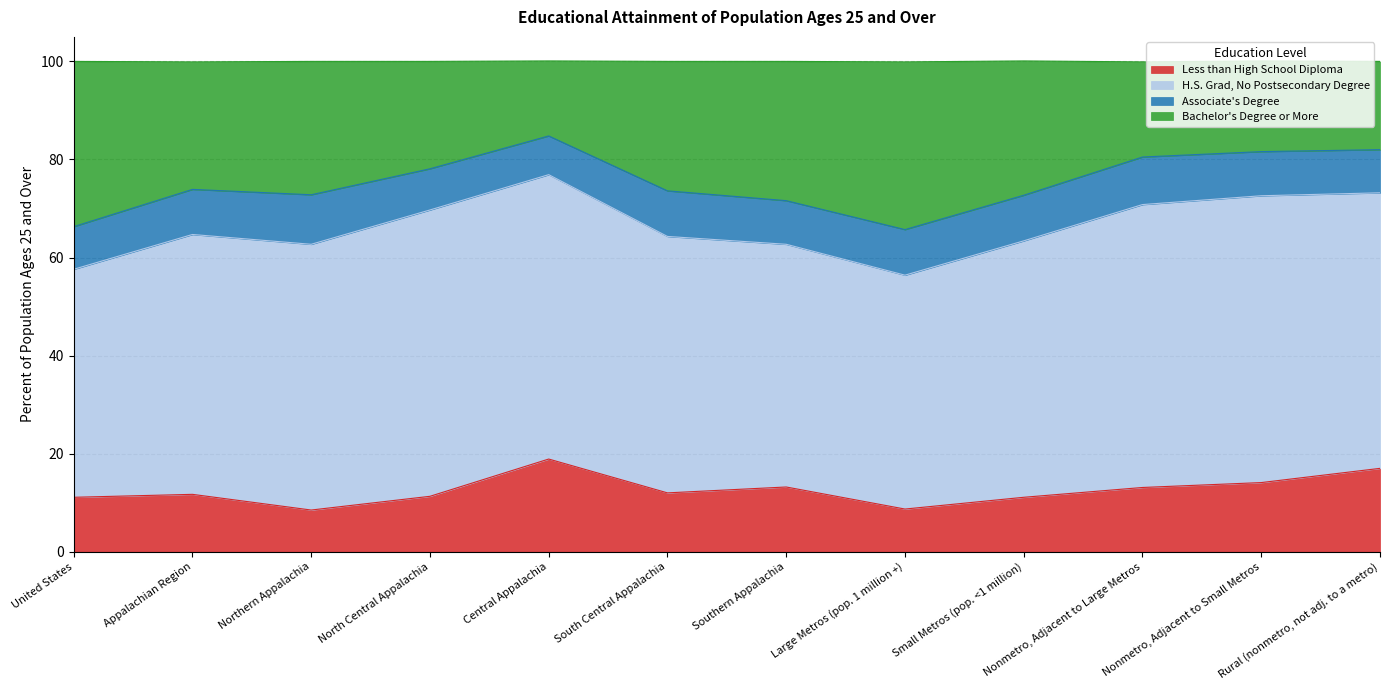

What is the total value across all series at South Central Appalachia?

100.0